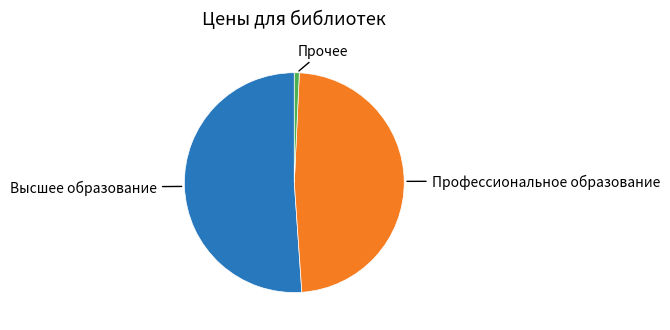

Which category has the smallest portion of the pie?

Прочее